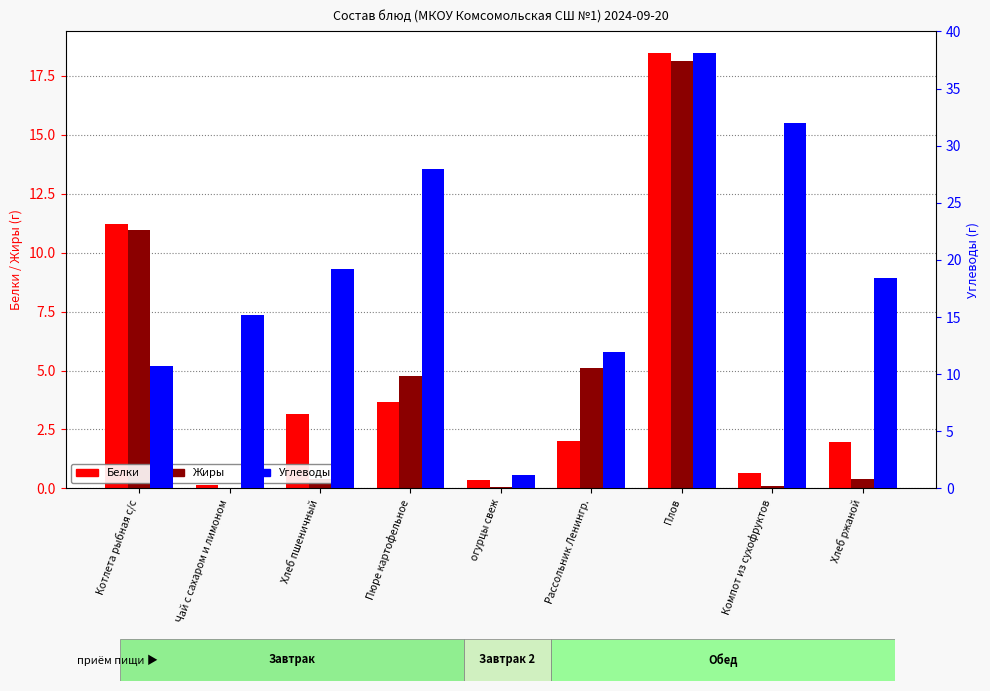

What is the value of the Белки bar at the 6th from the left?

2.0